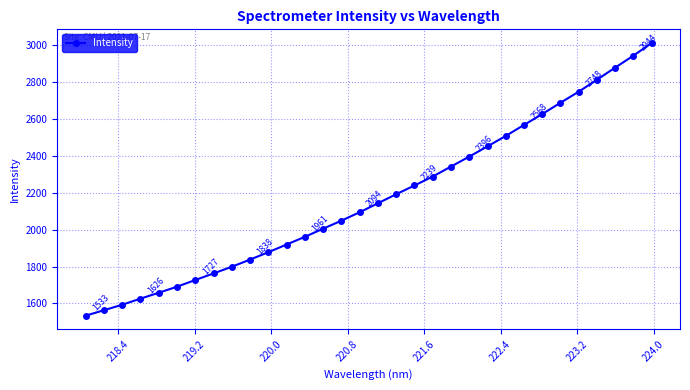

What is the sum of all values?

69531.5